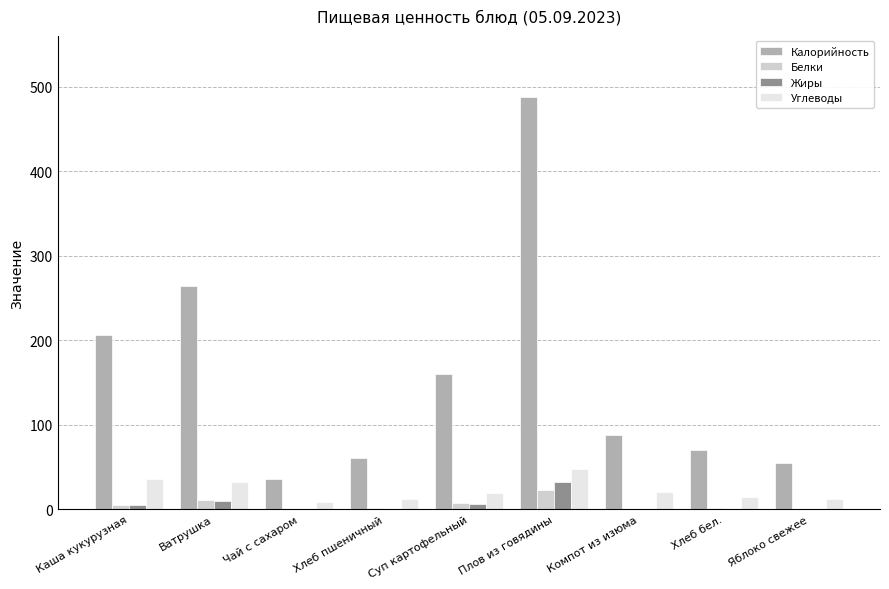

What is the approximate value of Жиры at Плов из говядины?

32.3